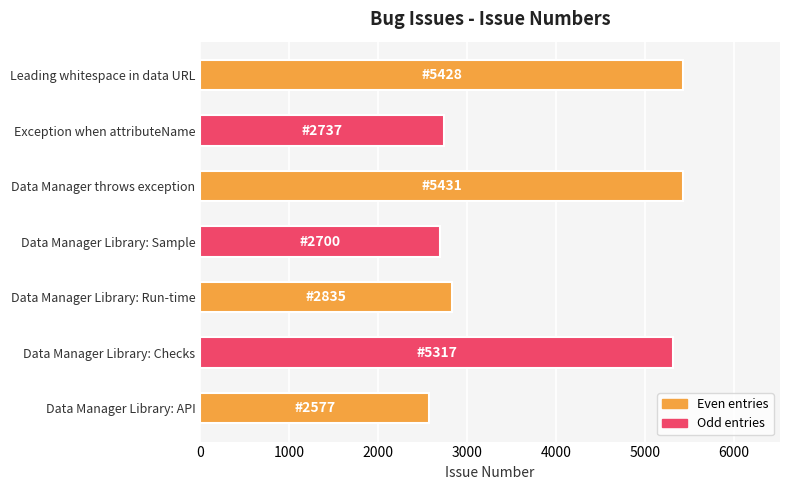

What is the label of the 3rd bar from the bottom?

Data Manager Library: Run-time